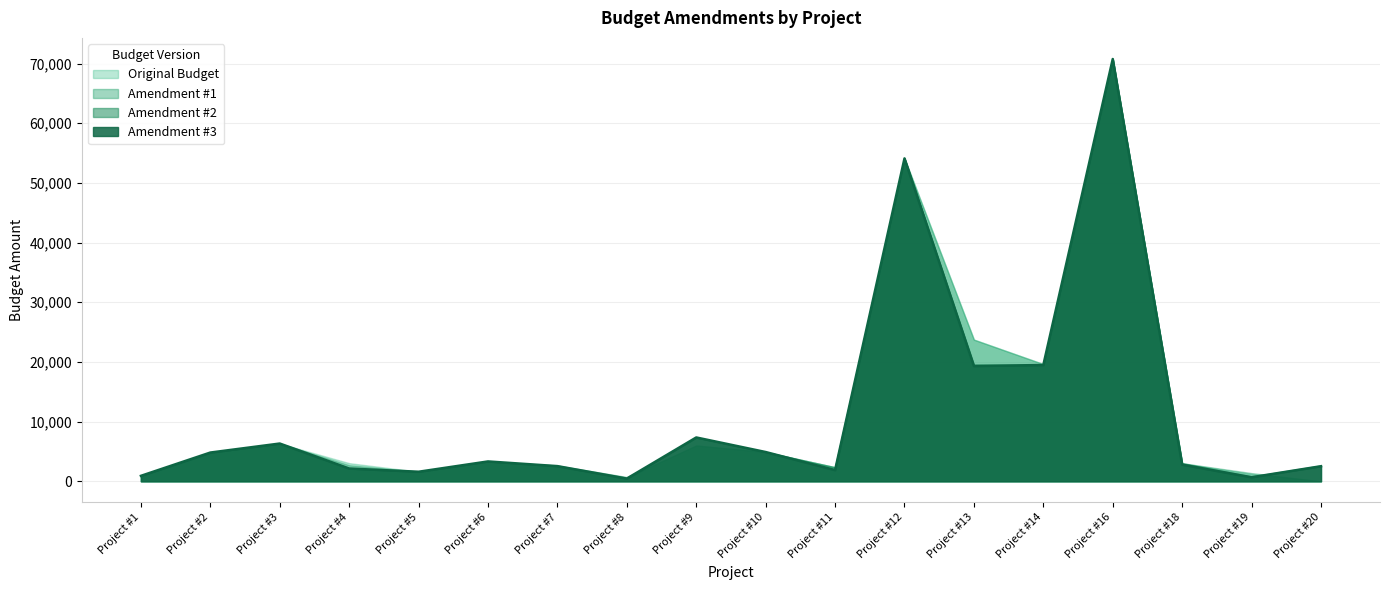

What is the total value across all series at Project #2?

19248